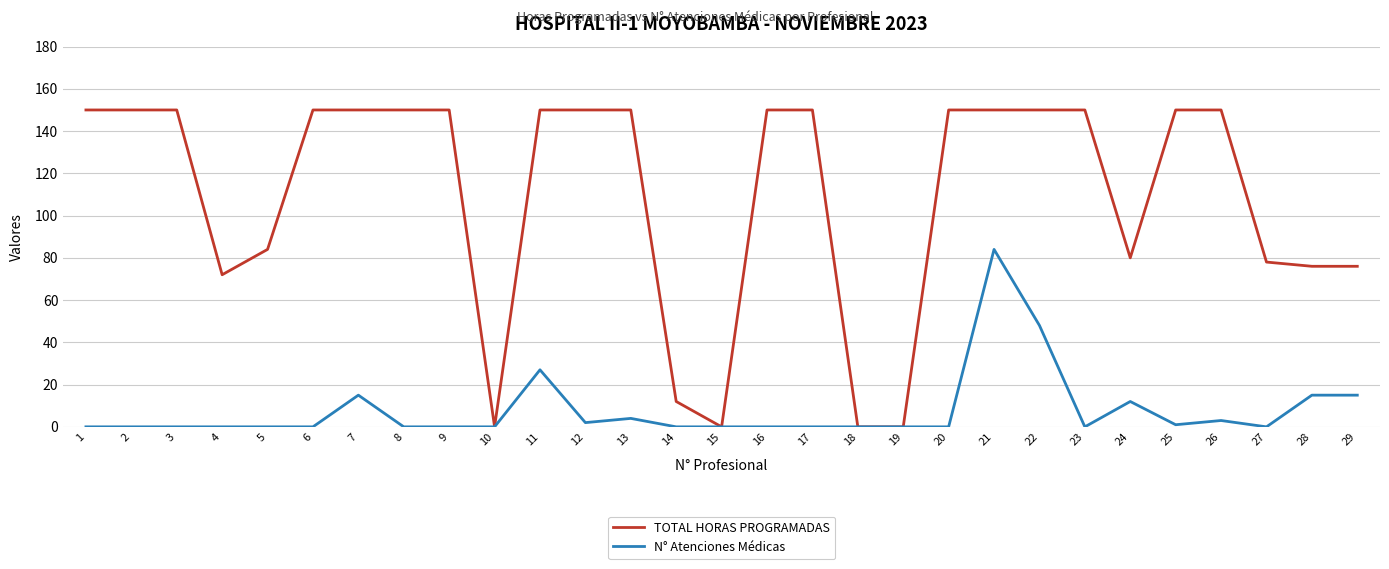

True or false: N° Atenciones Médicas has more than 2 points higher than both neighbors.

True